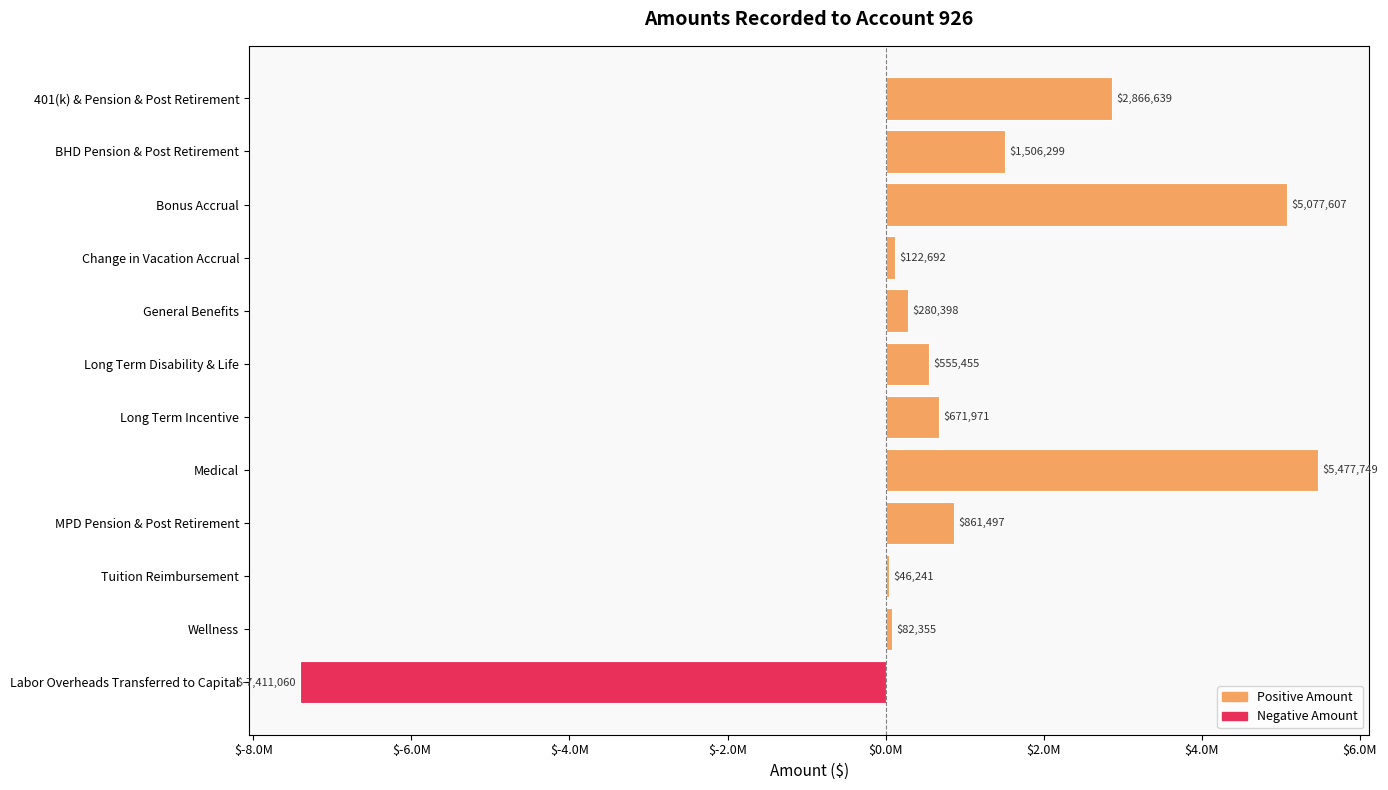

List the labels in order of value, largest first.

Medical, Bonus Accrual, 401(k) & Pension & Post Retirement, BHD Pension & Post Retirement, MPD Pension & Post Retirement, Long Term Incentive, Long Term Disability & Life, General Benefits, Change in Vacation Accrual, Wellness, Tuition Reimbursement, Labor Overheads Transferred to Capital